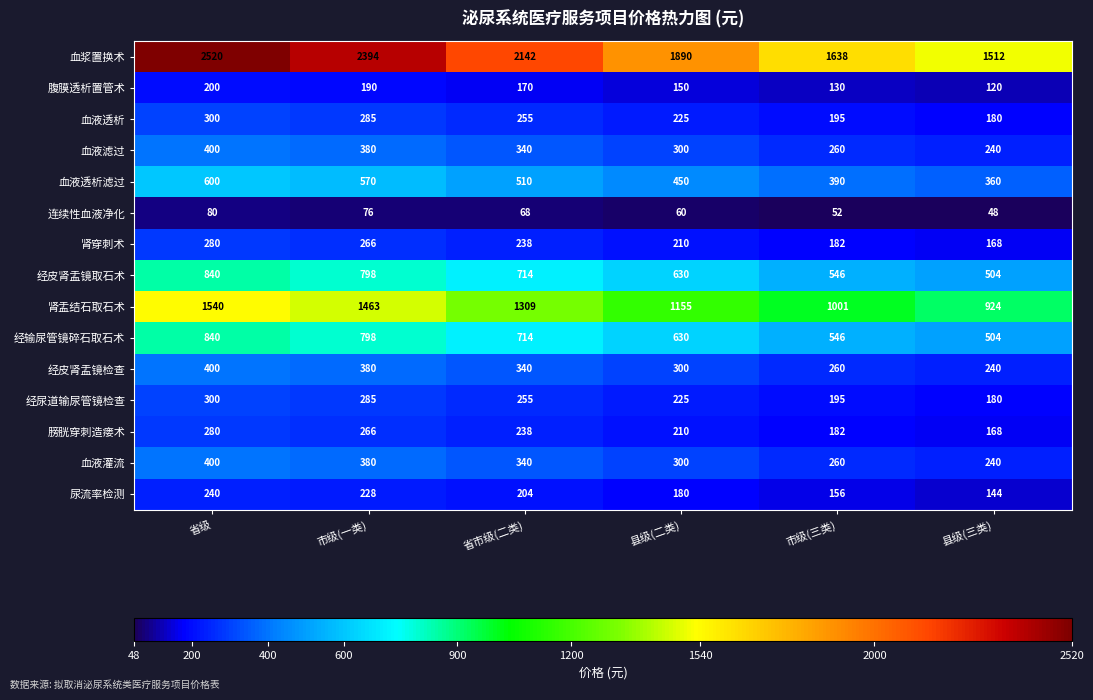

Which series changed the most between 市级(一类) and 市级(三类)?

血浆置换术